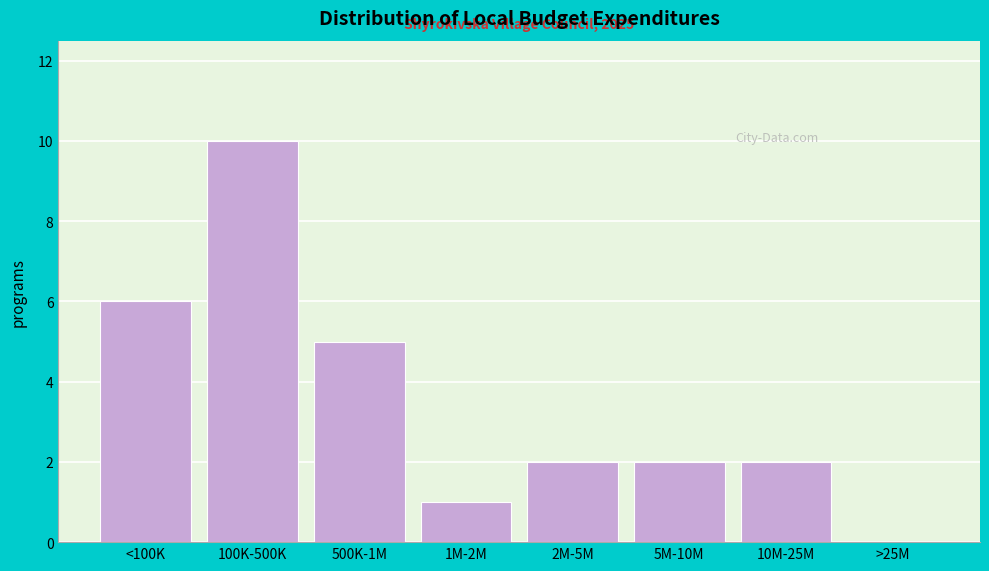

Reading right to left, what are all the values shown in this chart?

>25M=0	10M-25M=2	5M-10M=2	2M-5M=2	1M-2M=1	500K-1M=5	100K-500K=10	<100K=6